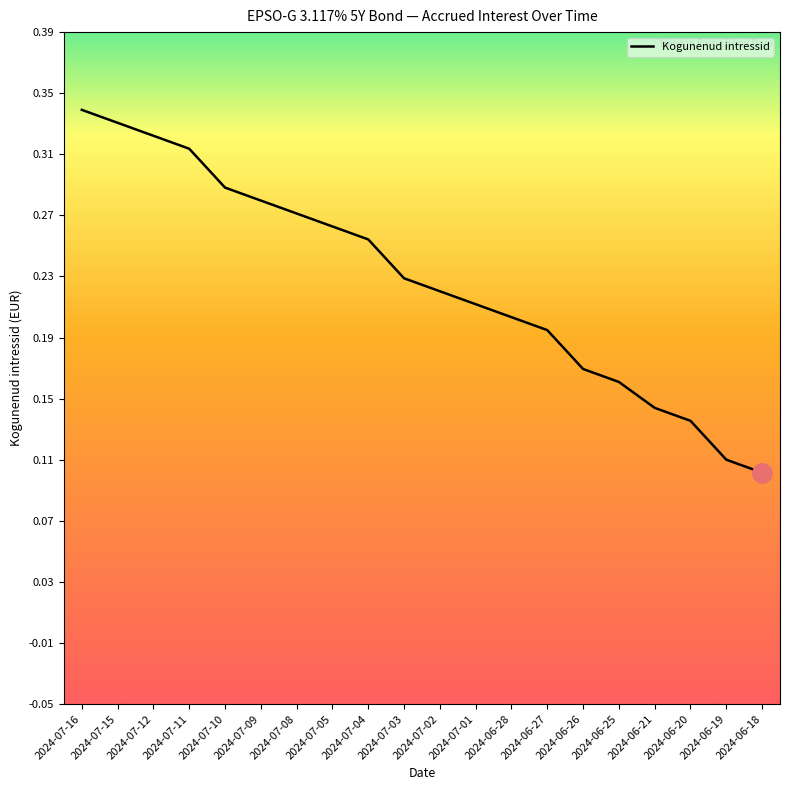

Is it true that the value at 2024-07-04 is 0.4?

False